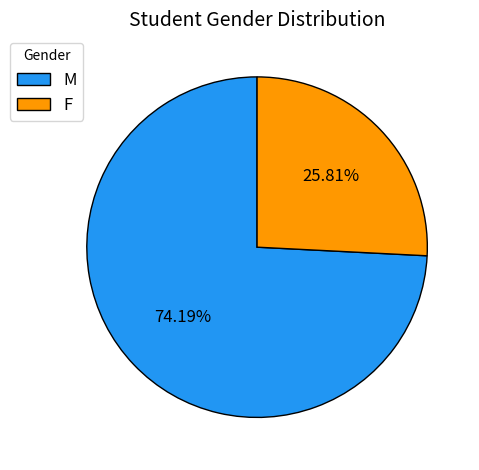

What is the smallest slice in the pie chart?

F